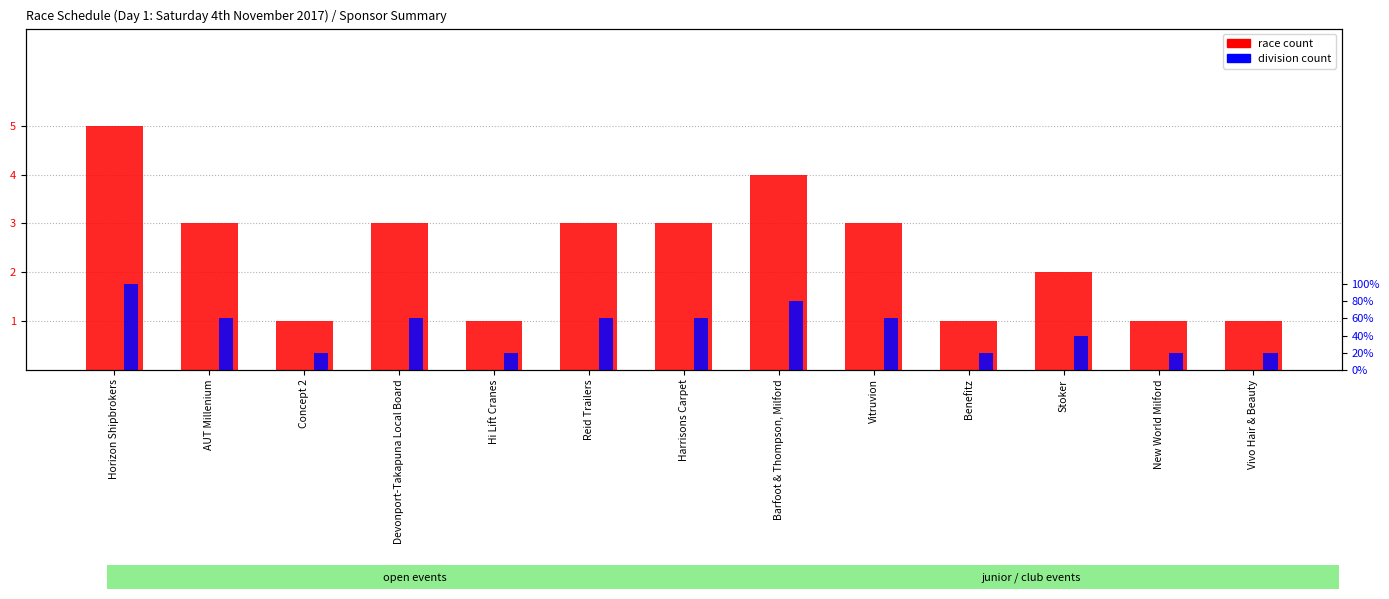

Which category has the highest value in the race count series?

Horizon Shipbrokers